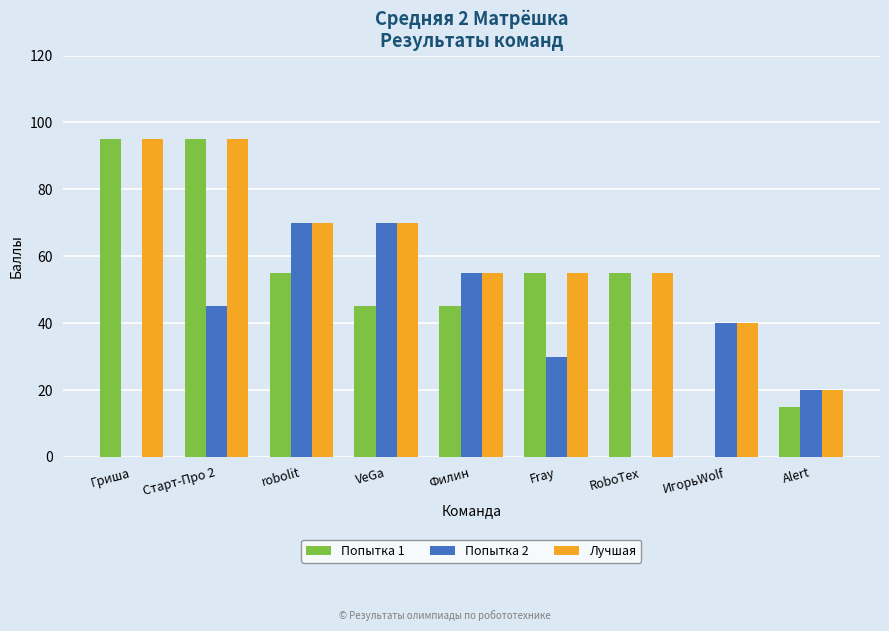

Where does the Лучшая series first go above 55?

Гриша